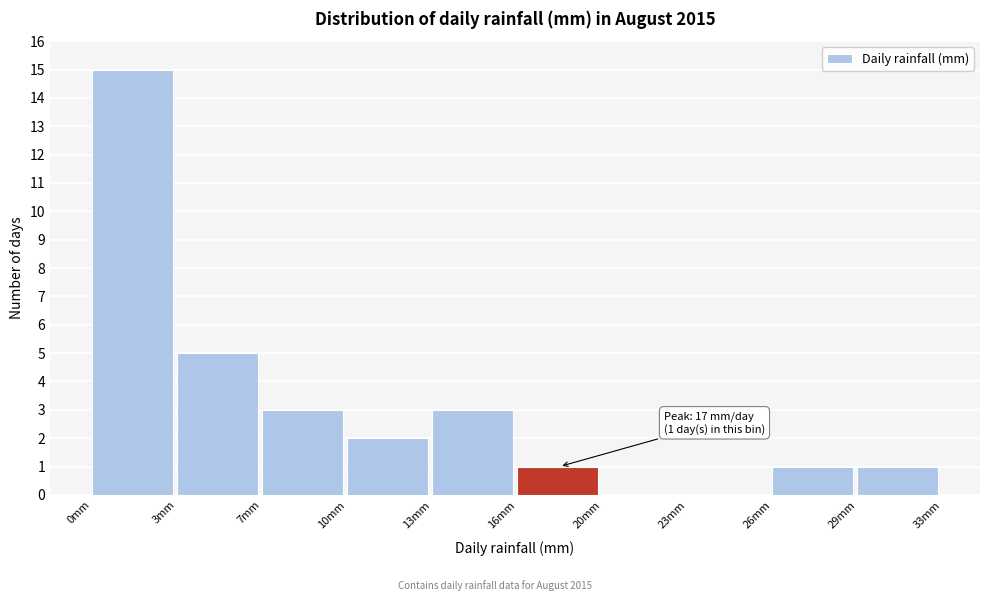

Reading right to left, extract all data points from this chart.

29mm=1	26mm=1	23mm=0	20mm=0	16mm=1	13mm=3	10mm=2	7mm=3	3mm=5	0mm=15